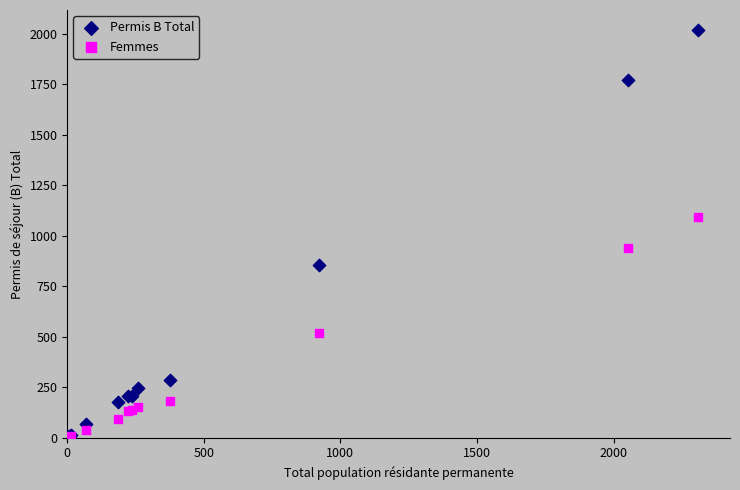

In the Femmes series, what Y value is closest to 546?

520